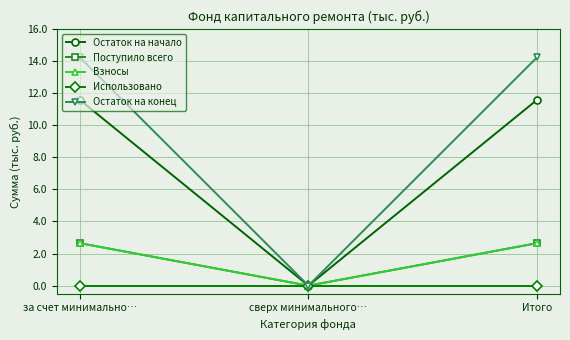

Reading left to right, transcribe all the data shown in this chart.

Остаток на начало: 11.6	0.0	11.6
Поступило всего: 2.6	0.0	2.6
Взносы: 2.6	0.0	2.6
Использовано: 0.0	0.0	0.0
Остаток на конец: 14.2	0.0	14.2